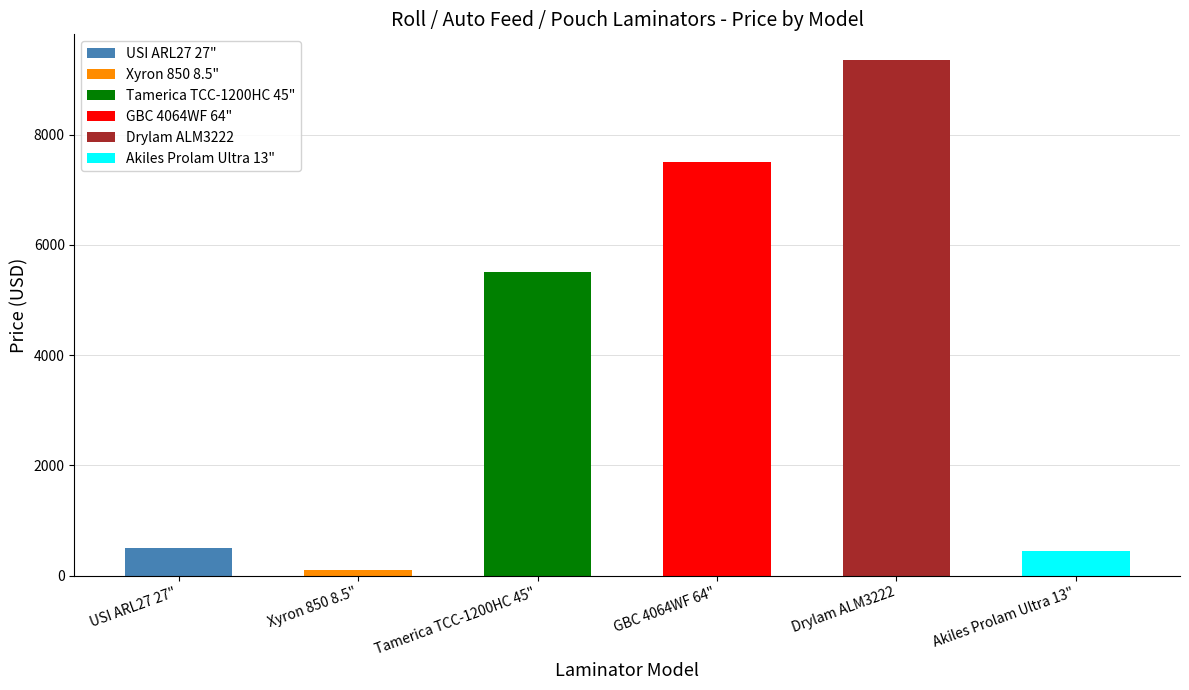

What is the difference between the maximum and minimum values?

9255